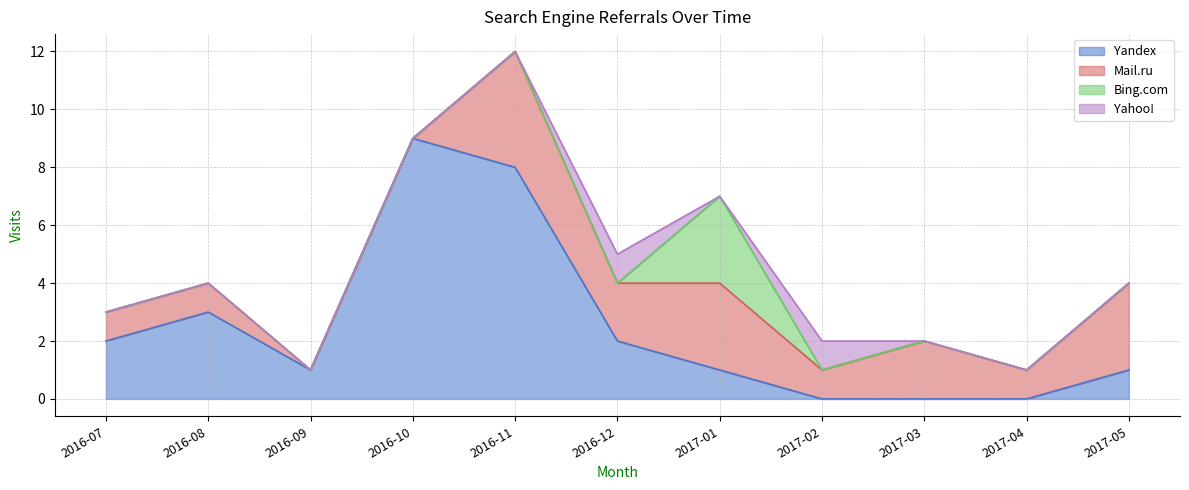

What is the difference between the maximum and minimum values in the Bing.com series?

3